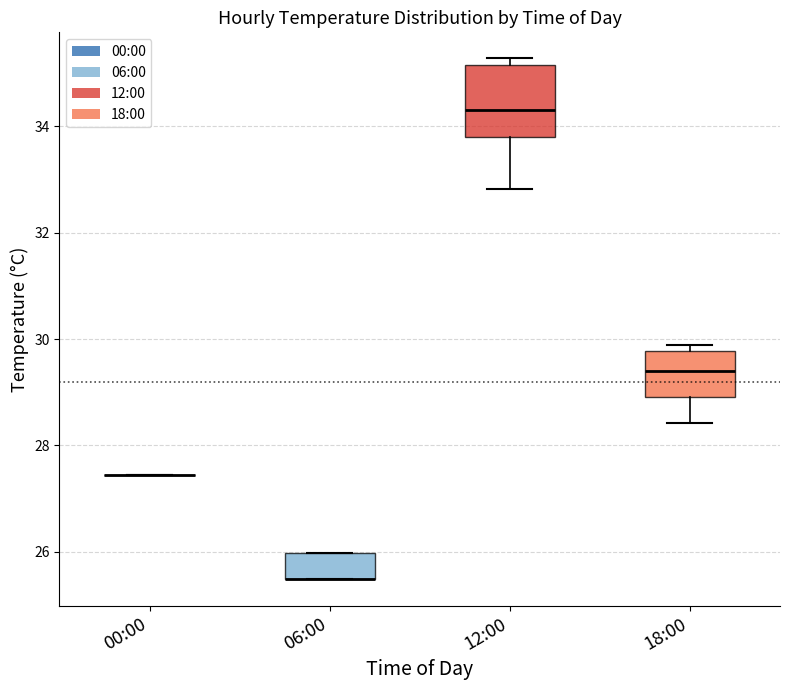

Which box is the tallest, from its lower edge to its upper edge?

12:00